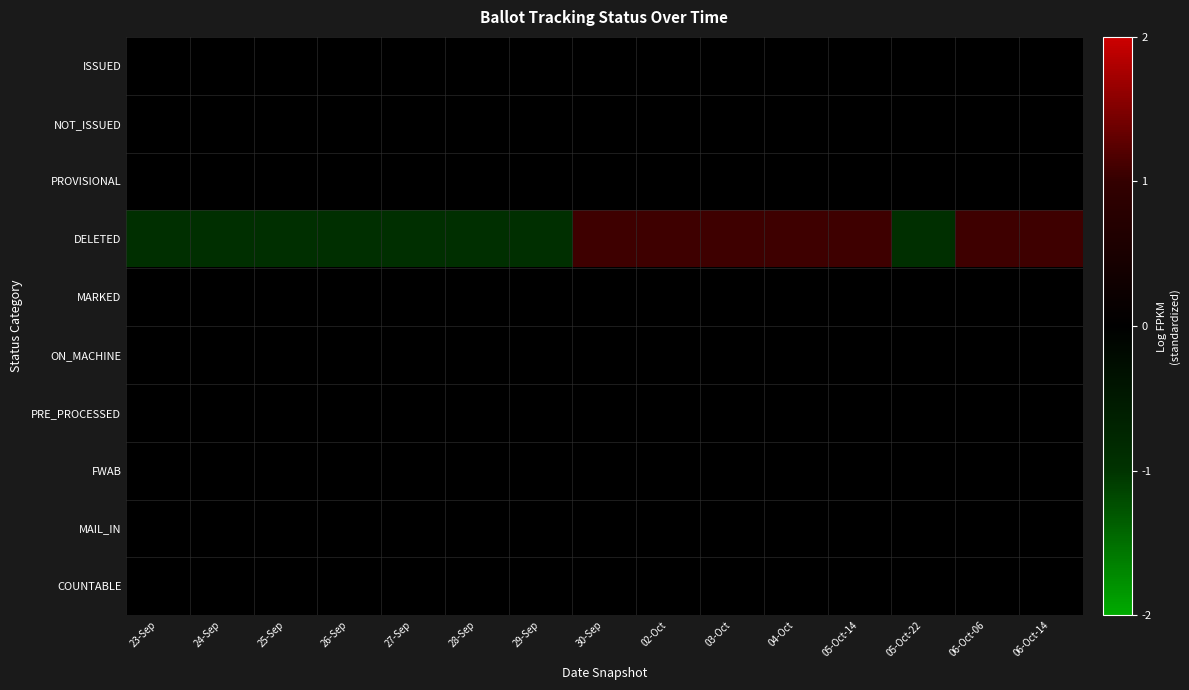

Reading left to right, list all the values displayed in this chart.

ISSUED: 23-Sep=0.0	24-Sep=0.0	25-Sep=0.0	26-Sep=0.0	27-Sep=0.0	28-Sep=0.0	29-Sep=0.0	30-Sep=0.0	02-Oct=0.0	03-Oct=0.0	04-Oct=0.0	05-Oct-14=0.0	05-Oct-22=0.0	06-Oct-06=0.0	06-Oct-14=0.0
NOT_ISSUED: 23-Sep=0.0	24-Sep=0.0	25-Sep=0.0	26-Sep=0.0	27-Sep=0.0	28-Sep=0.0	29-Sep=0.0	30-Sep=0.0	02-Oct=0.0	03-Oct=0.0	04-Oct=0.0	05-Oct-14=0.0	05-Oct-22=0.0	06-Oct-06=0.0	06-Oct-14=0.0
PROVISIONAL: 23-Sep=0.0	24-Sep=0.0	25-Sep=0.0	26-Sep=0.0	27-Sep=0.0	28-Sep=0.0	29-Sep=0.0	30-Sep=0.0	02-Oct=0.0	03-Oct=0.0	04-Oct=0.0	05-Oct-14=0.0	05-Oct-22=0.0	06-Oct-06=0.0	06-Oct-14=0.0
DELETED: 23-Sep=-0.9	24-Sep=-0.9	25-Sep=-0.9	26-Sep=-0.9	27-Sep=-0.9	28-Sep=-0.9	29-Sep=-0.9	30-Sep=1.1	02-Oct=1.1	03-Oct=1.1	04-Oct=1.1	05-Oct-14=1.1	05-Oct-22=-0.9	06-Oct-06=1.1	06-Oct-14=1.1
MARKED: 23-Sep=0.0	24-Sep=0.0	25-Sep=0.0	26-Sep=0.0	27-Sep=0.0	28-Sep=0.0	29-Sep=0.0	30-Sep=0.0	02-Oct=0.0	03-Oct=0.0	04-Oct=0.0	05-Oct-14=0.0	05-Oct-22=0.0	06-Oct-06=0.0	06-Oct-14=0.0
ON_MACHINE: 23-Sep=0.0	24-Sep=0.0	25-Sep=0.0	26-Sep=0.0	27-Sep=0.0	28-Sep=0.0	29-Sep=0.0	30-Sep=0.0	02-Oct=0.0	03-Oct=0.0	04-Oct=0.0	05-Oct-14=0.0	05-Oct-22=0.0	06-Oct-06=0.0	06-Oct-14=0.0
PRE_PROCESSED: 23-Sep=0.0	24-Sep=0.0	25-Sep=0.0	26-Sep=0.0	27-Sep=0.0	28-Sep=0.0	29-Sep=0.0	30-Sep=0.0	02-Oct=0.0	03-Oct=0.0	04-Oct=0.0	05-Oct-14=0.0	05-Oct-22=0.0	06-Oct-06=0.0	06-Oct-14=0.0
FWAB: 23-Sep=0.0	24-Sep=0.0	25-Sep=0.0	26-Sep=0.0	27-Sep=0.0	28-Sep=0.0	29-Sep=0.0	30-Sep=0.0	02-Oct=0.0	03-Oct=0.0	04-Oct=0.0	05-Oct-14=0.0	05-Oct-22=0.0	06-Oct-06=0.0	06-Oct-14=0.0
MAIL_IN: 23-Sep=0.0	24-Sep=0.0	25-Sep=0.0	26-Sep=0.0	27-Sep=0.0	28-Sep=0.0	29-Sep=0.0	30-Sep=0.0	02-Oct=0.0	03-Oct=0.0	04-Oct=0.0	05-Oct-14=0.0	05-Oct-22=0.0	06-Oct-06=0.0	06-Oct-14=0.0
COUNTABLE: 23-Sep=0.0	24-Sep=0.0	25-Sep=0.0	26-Sep=0.0	27-Sep=0.0	28-Sep=0.0	29-Sep=0.0	30-Sep=0.0	02-Oct=0.0	03-Oct=0.0	04-Oct=0.0	05-Oct-14=0.0	05-Oct-22=0.0	06-Oct-06=0.0	06-Oct-14=0.0